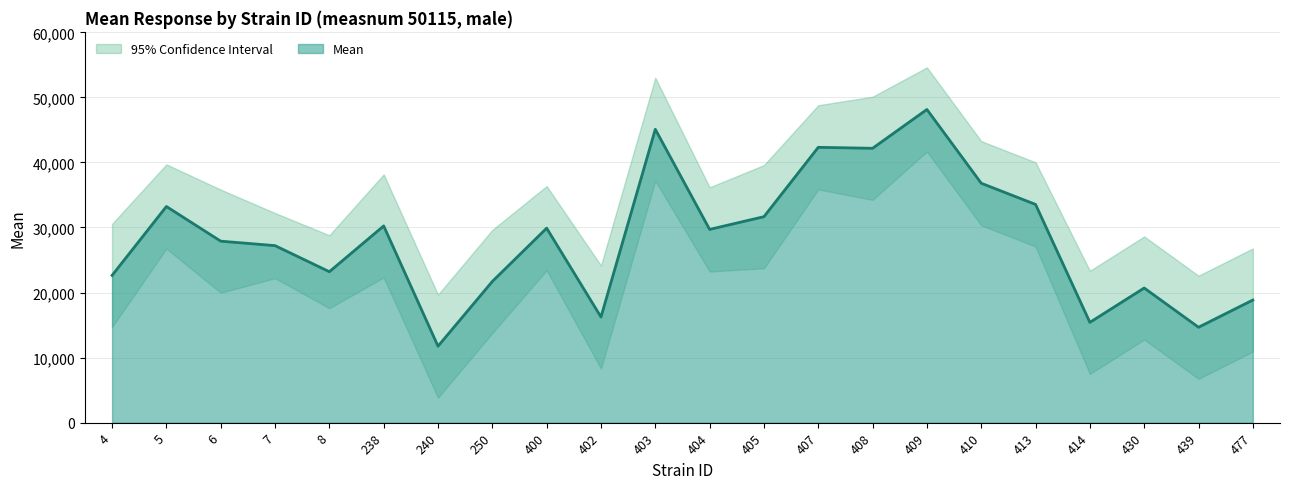

The uppercl series shows 18132.5 at 6. True or false?

False